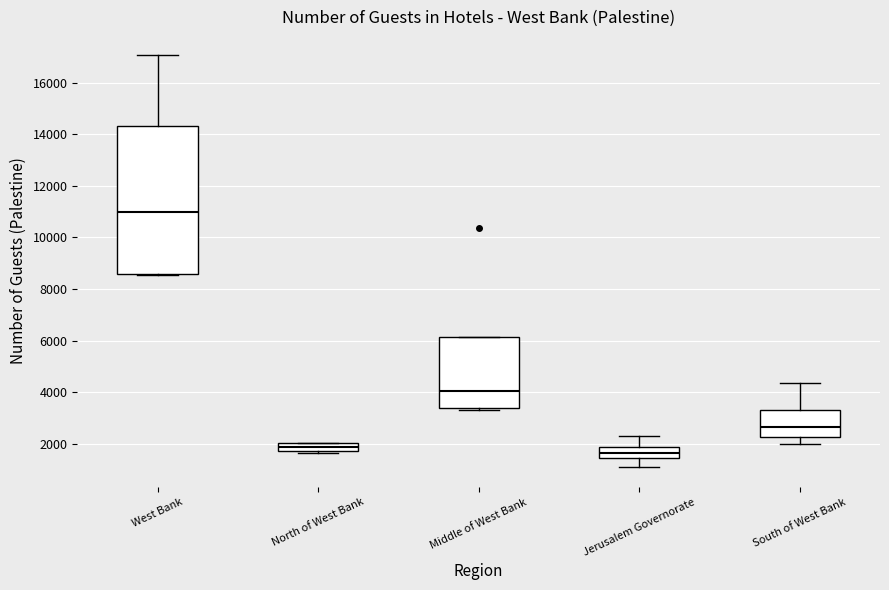

Reading left to right, transcribe this box plot: for each box, give where its median line is, the range the box spans, and where its two whiskers end, as read against the y-axis. The values are not printed on the chart, so give them approximately, as read against the axis.

West Bank: median 11000, box 8600 to 14400, whiskers 8600 to 17000
North of West Bank: median 1800 (inside the box), box 1800 to 2000, whiskers 1600 to 2000
Middle of West Bank: median 4000, box 3400 to 6200, whiskers 3400 to 6200
Jerusalem Governorate: median 1600, box 1400 to 1800, whiskers 1200 to 2400
South of West Bank: median 2600, box 2200 to 3400, whiskers 2000 to 4400